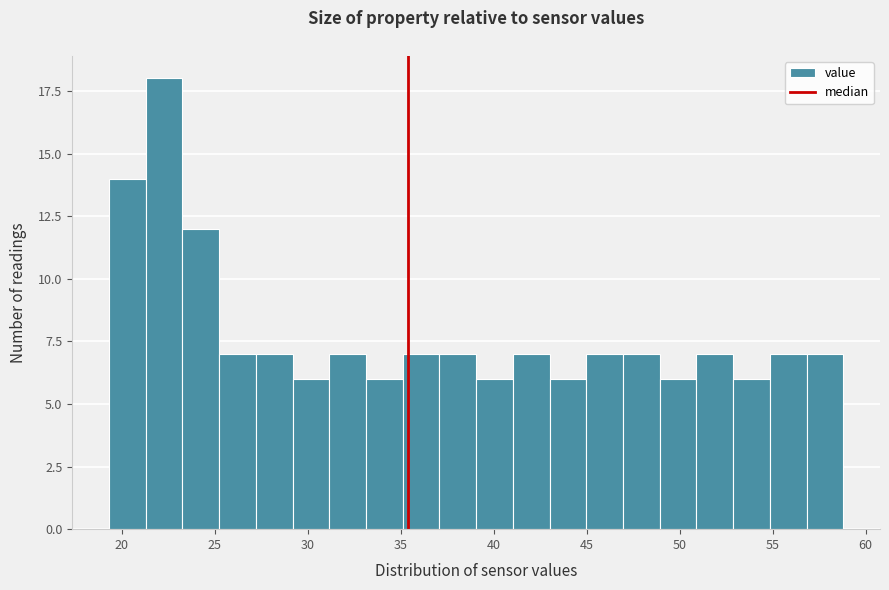

Read against the x-axis, roughly where is the centre of the tallest bar?

22.5